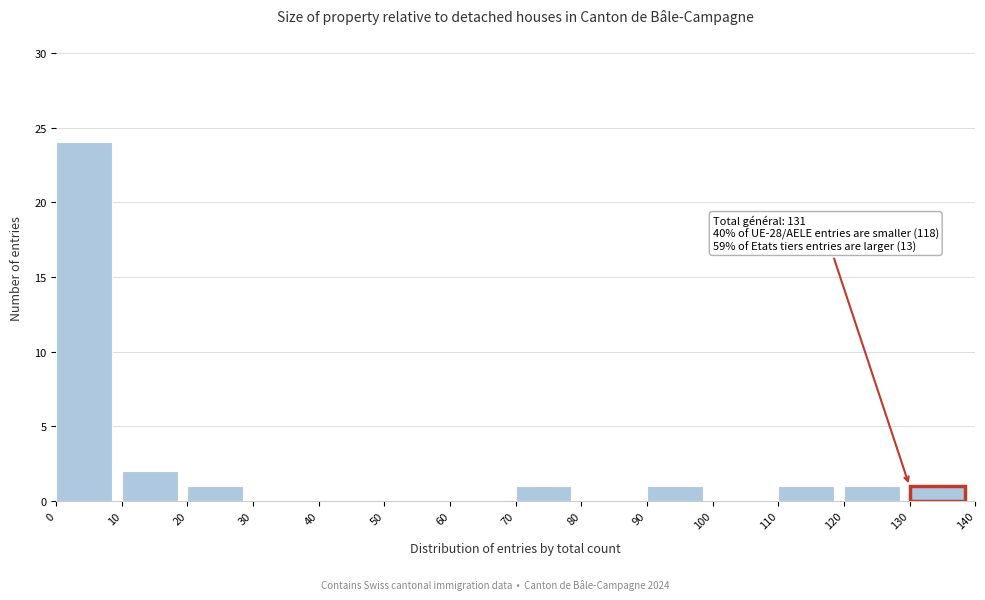

Which range on the x-axis has the tallest bar?

0 to 10